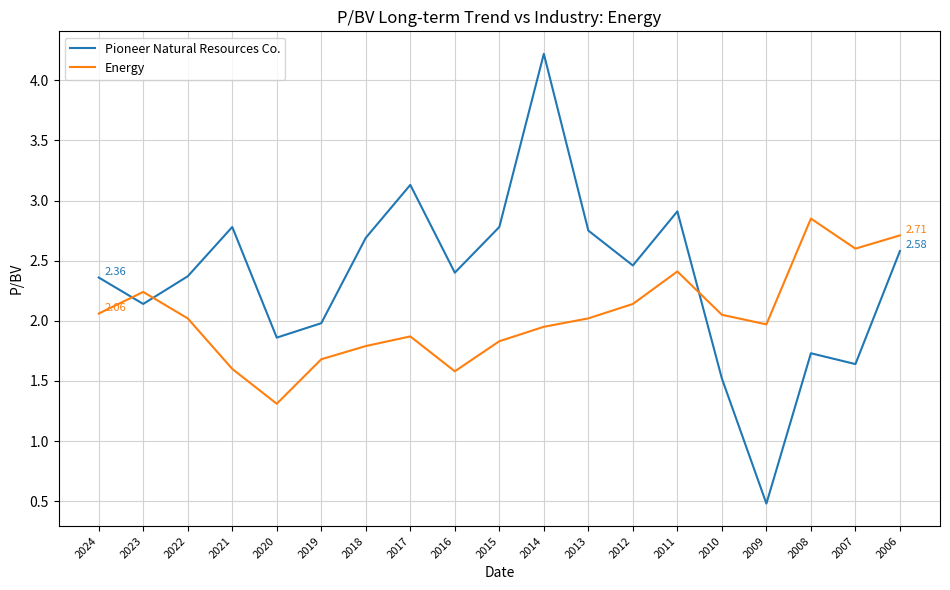

Between 2011 and 2008, which series saw the biggest shift?

Pioneer Natural Resources Co.